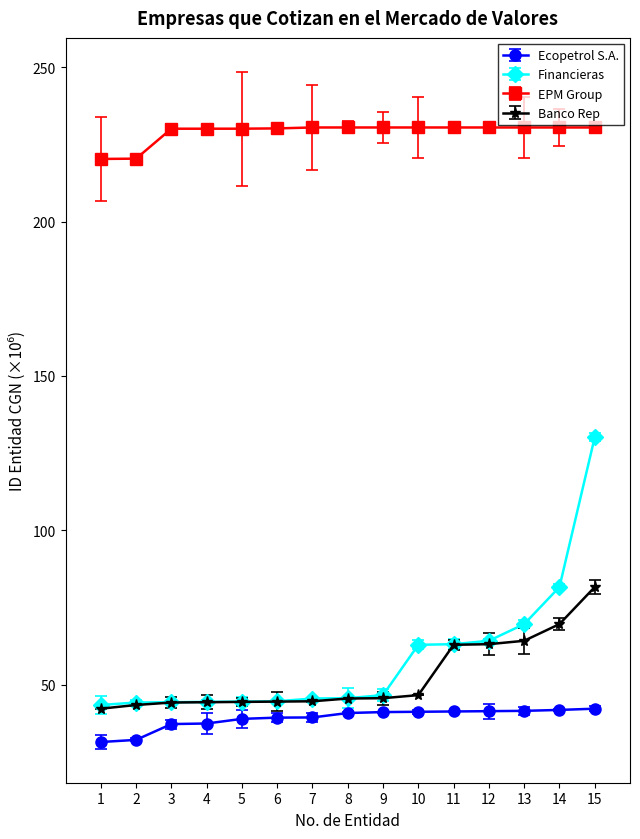

True or false: Banco Rep has more than 0 points higher than both neighbors.

False